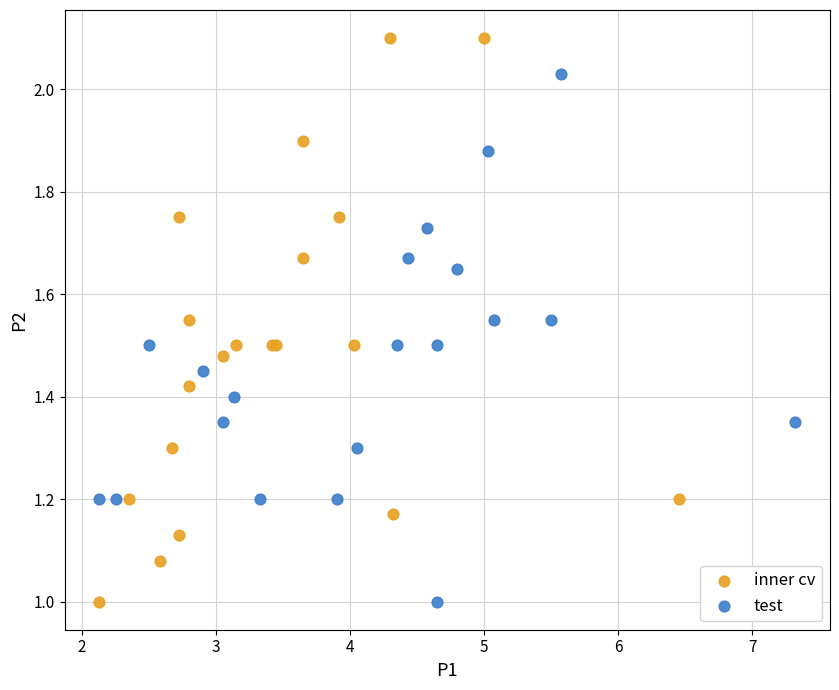

Which series contains the highest Y value?

inner cv